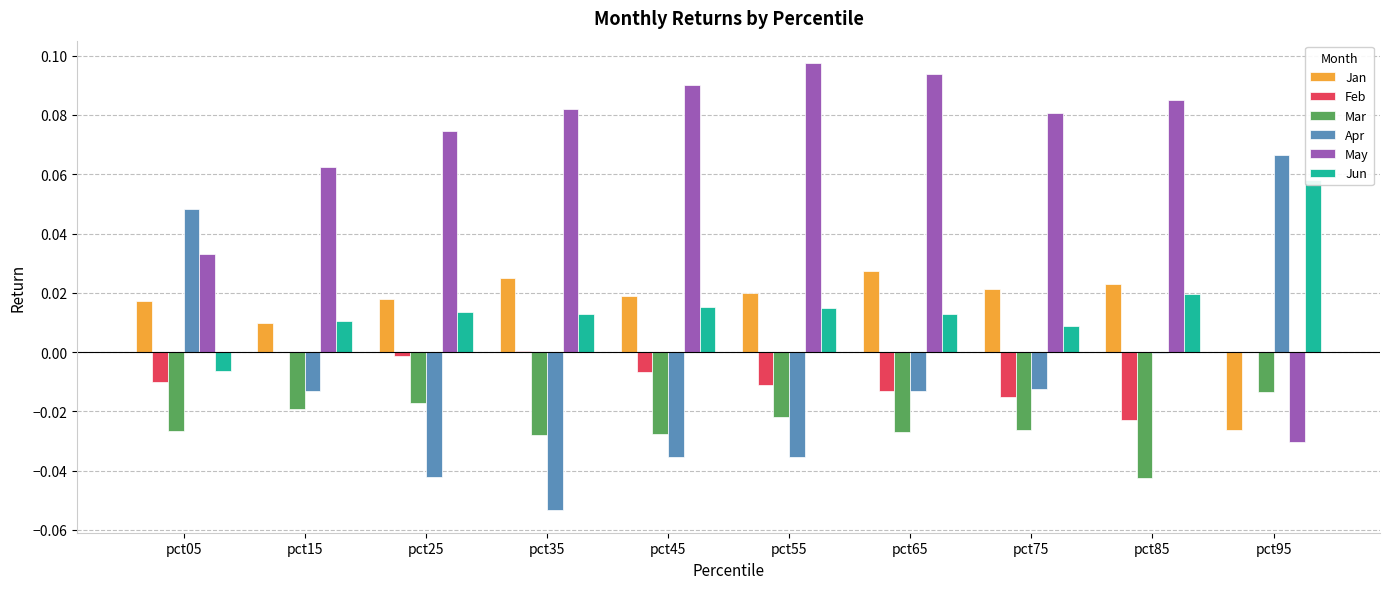

What is the greatest value displayed?

0.1